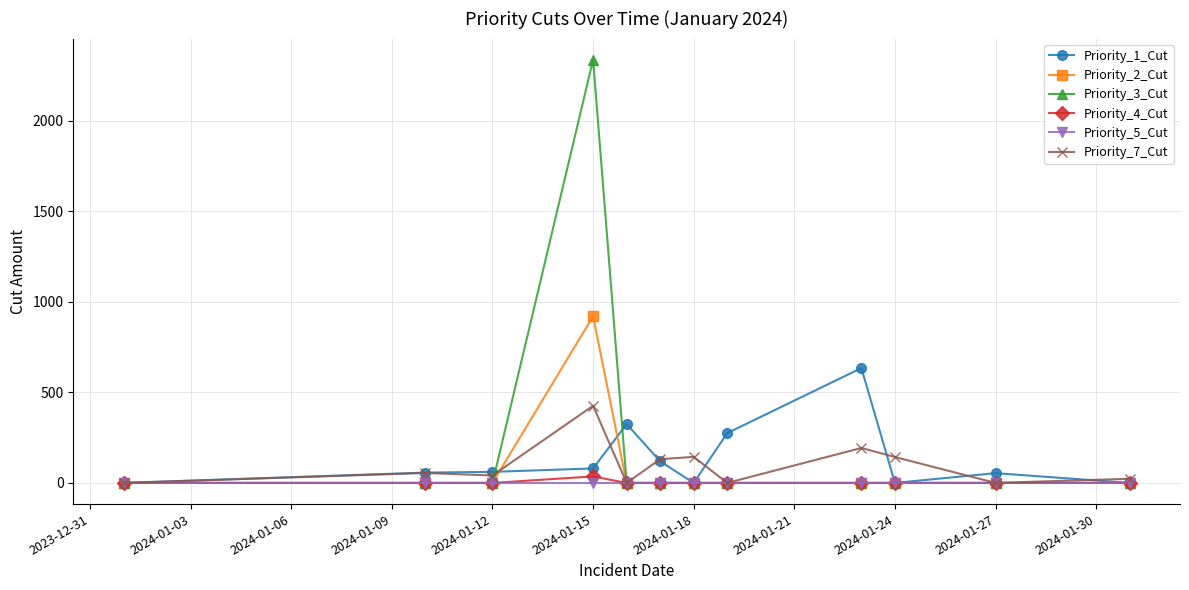

Which series has the largest range (max minus min)?

Priority_3_Cut